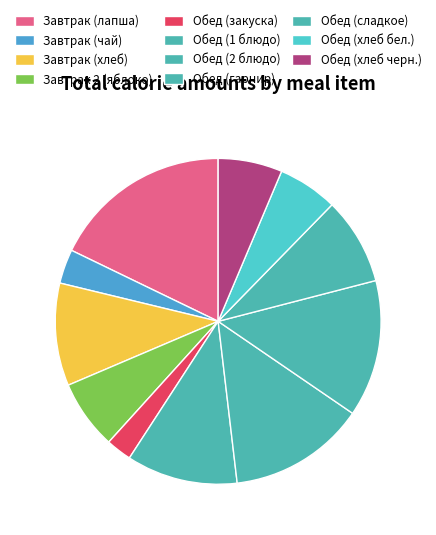

Count the number of slices in the pie.

11